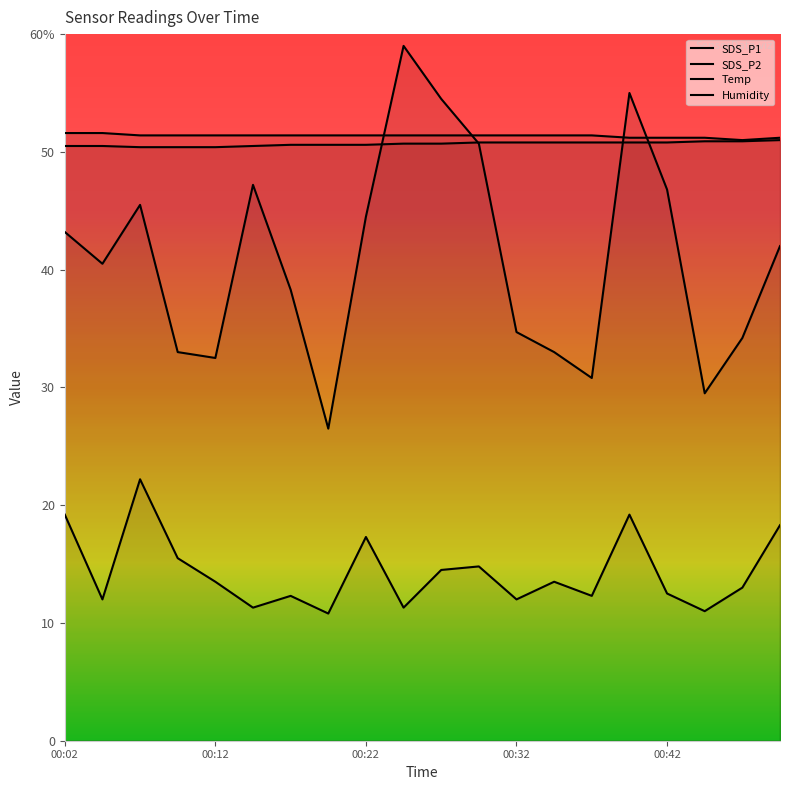

Which category has the highest value in the Temp series?

00:02